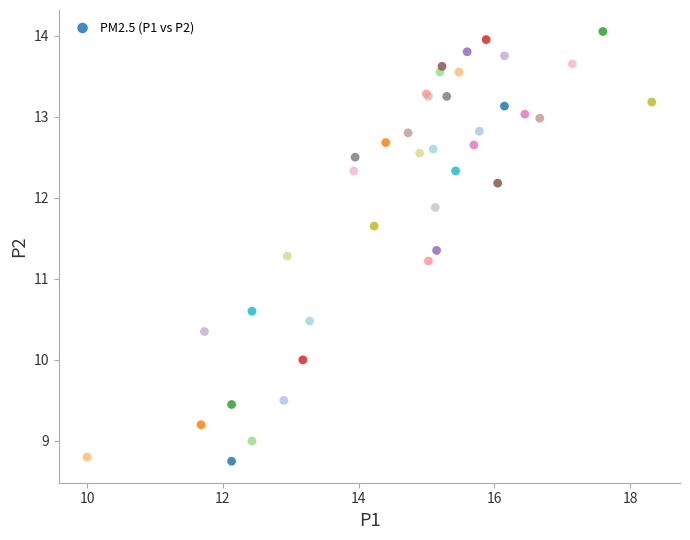

What Y value in the scatter plot is closest to 11?

11.2